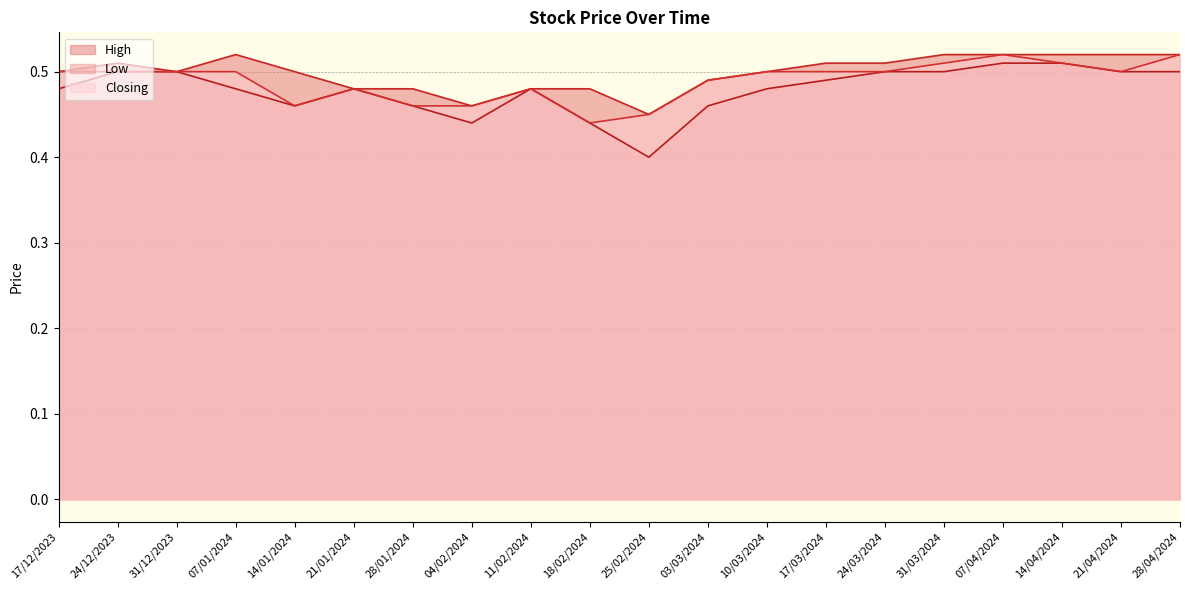

What is the value of the Low point at the 14th from the left?

0.5